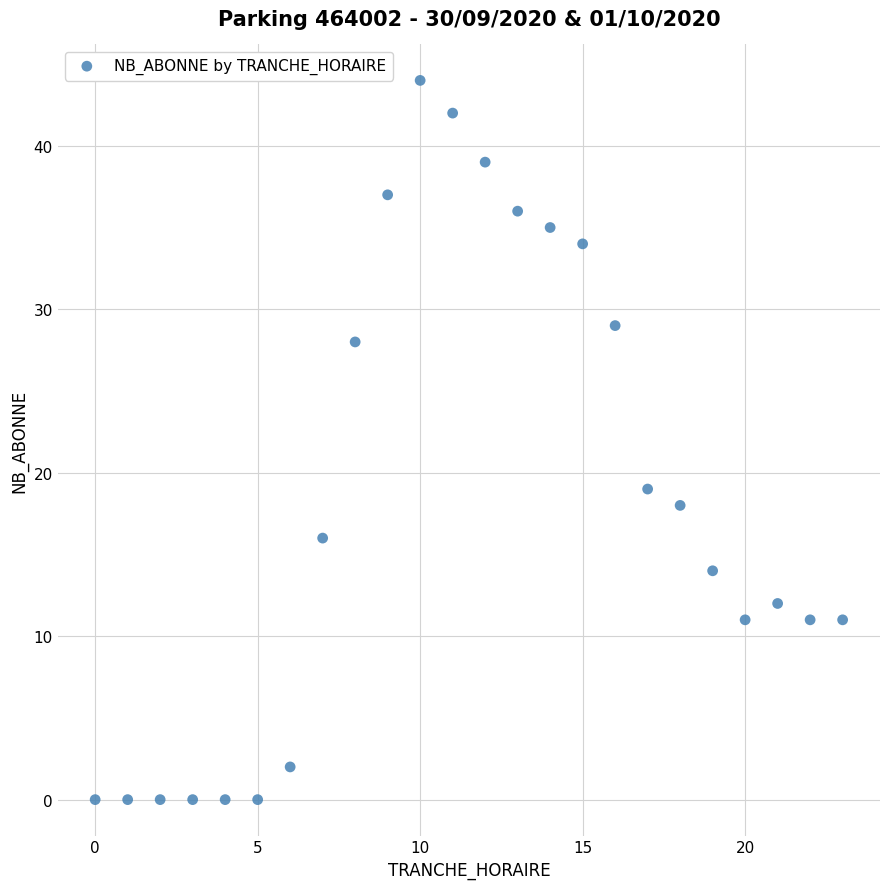

What is the range of Y values (max minus min)?

44